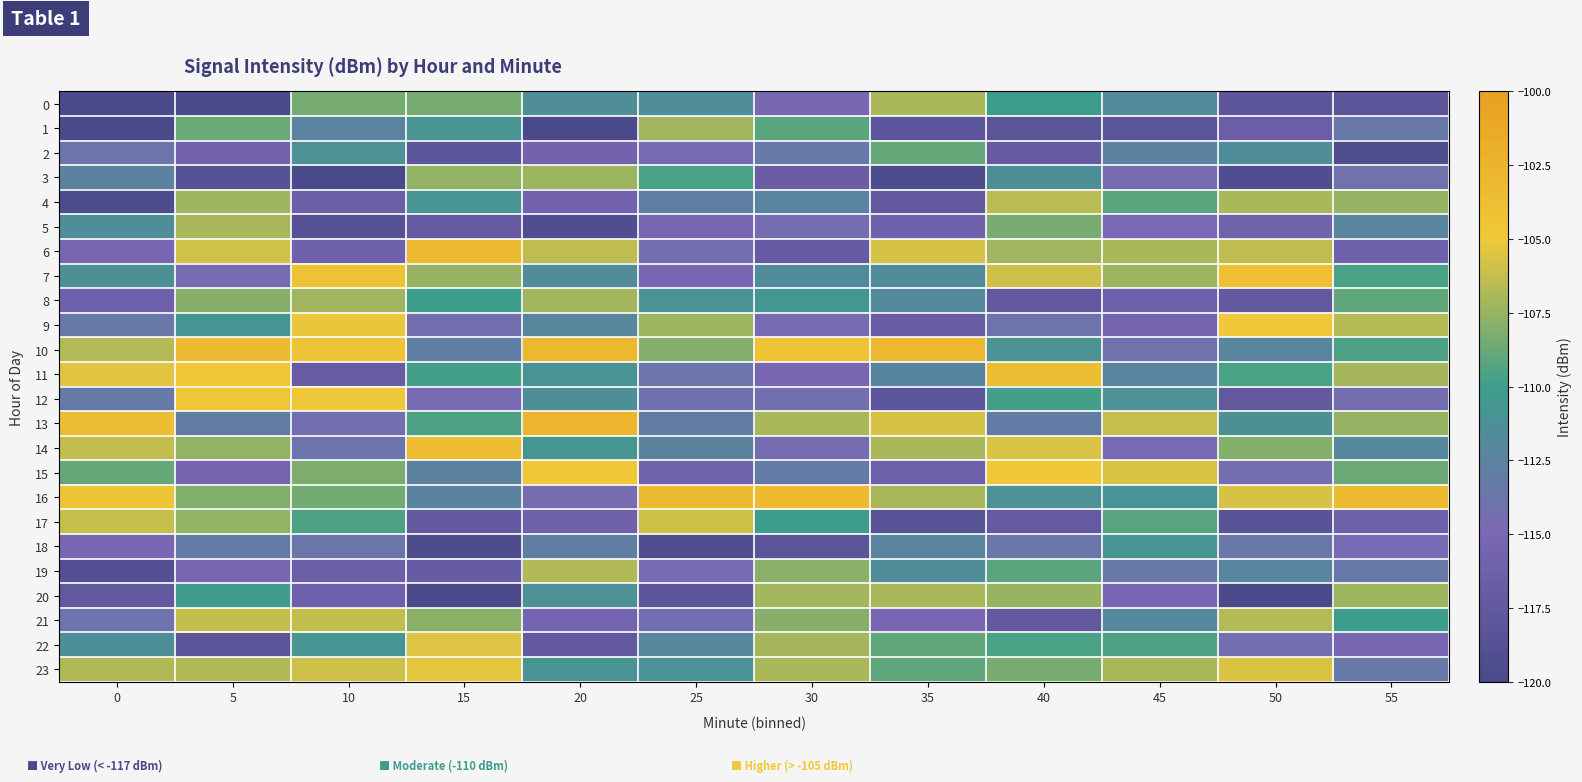

Rank the series by their maximum value, from highest to lowest.

row_13, row_10, row_16, row_6, row_14, row_11, row_7, row_12, row_15, row_9, row_23, row_22, row_17, row_21, row_4, row_19, row_0, row_20, row_5, row_8, row_1, row_3, row_2, row_18